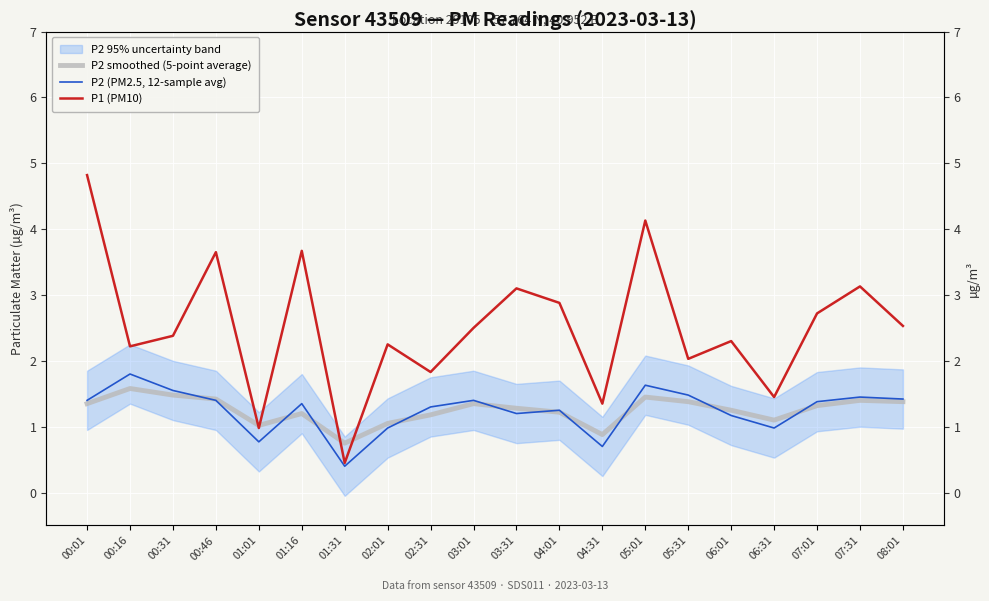

True or false: P2 smoothed (5-point average) has a value of 1.4 at 03:01.

True